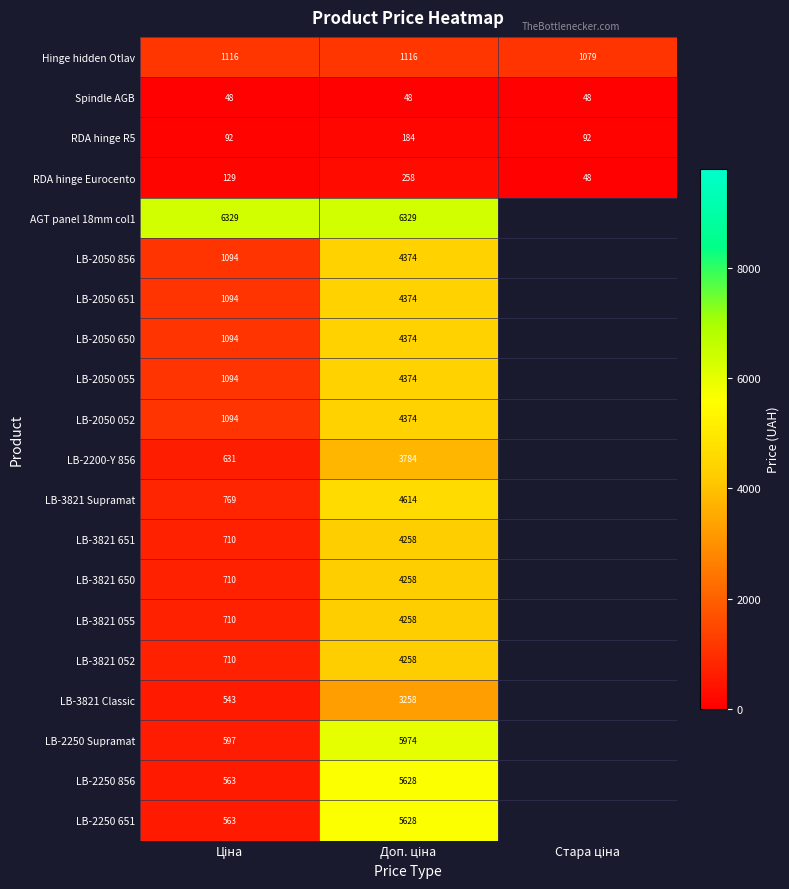

What is the total value across all series at Доп. ціна?

75722.8